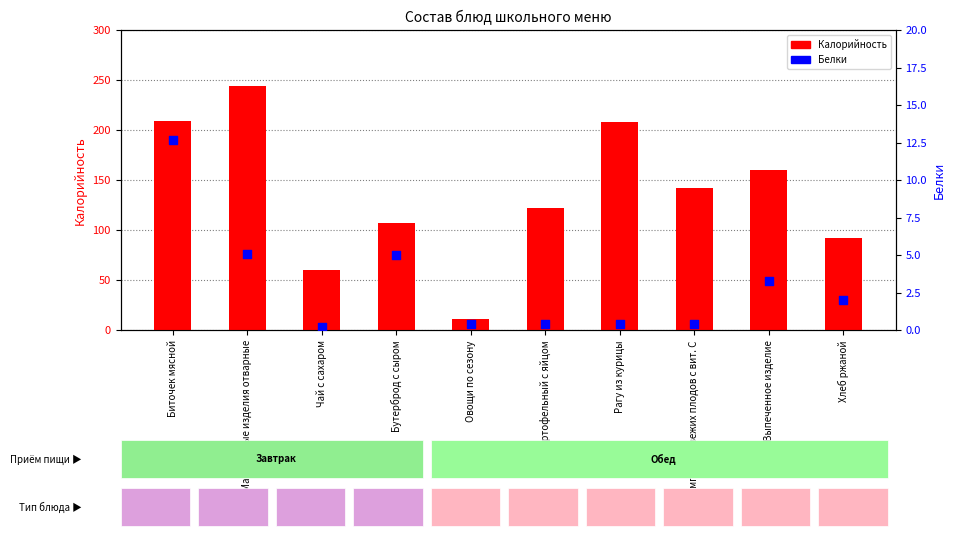

At how many categories does at least one series exceed 59?

9